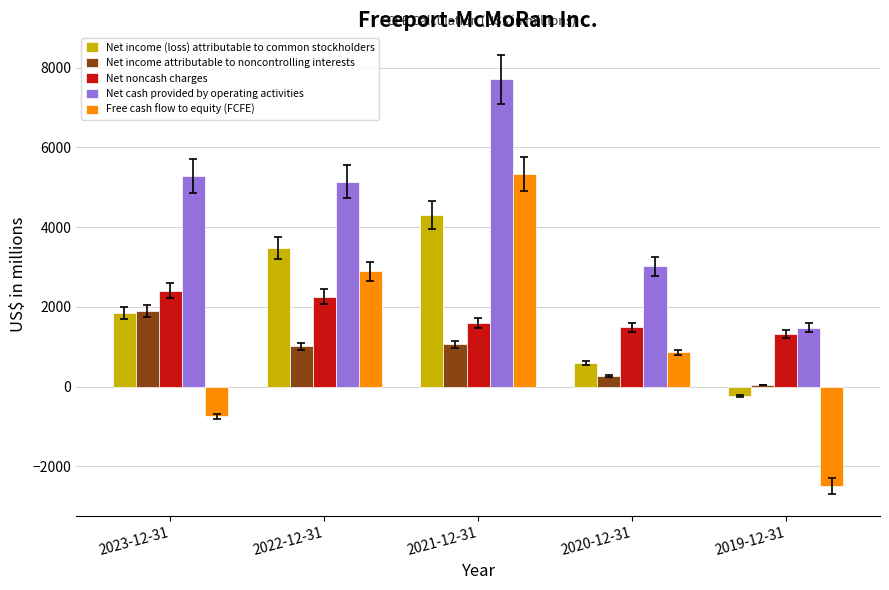

Which series has the largest range (max minus min)?

Free cash flow to equity (FCFE)